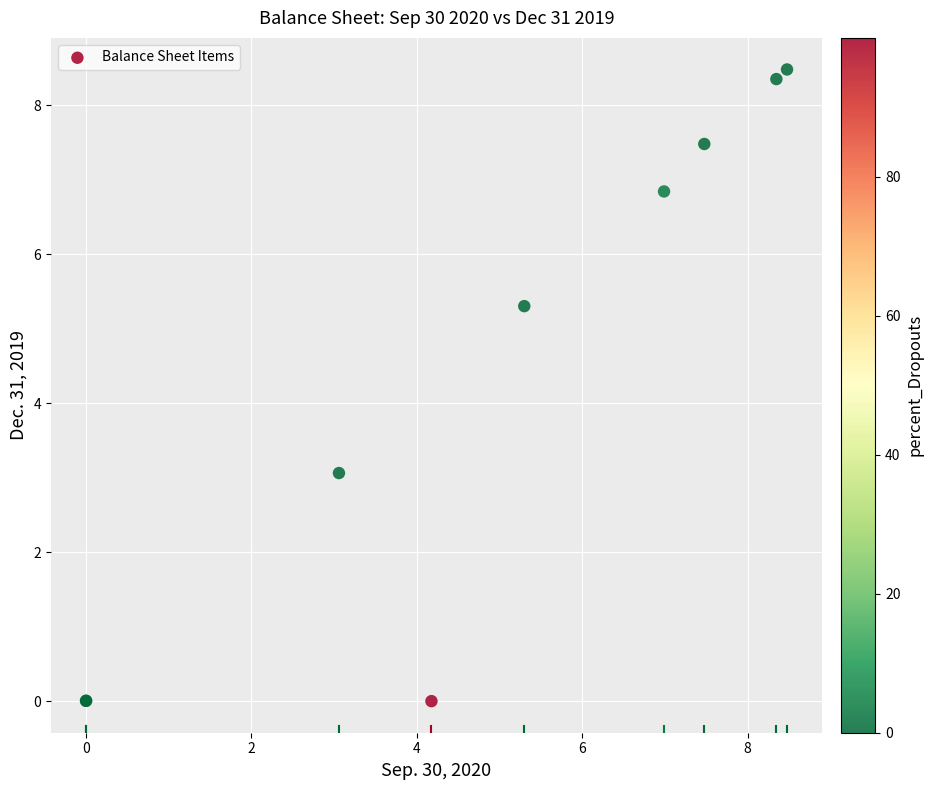

What Y value in the scatter plot is closest to 4?

3.1